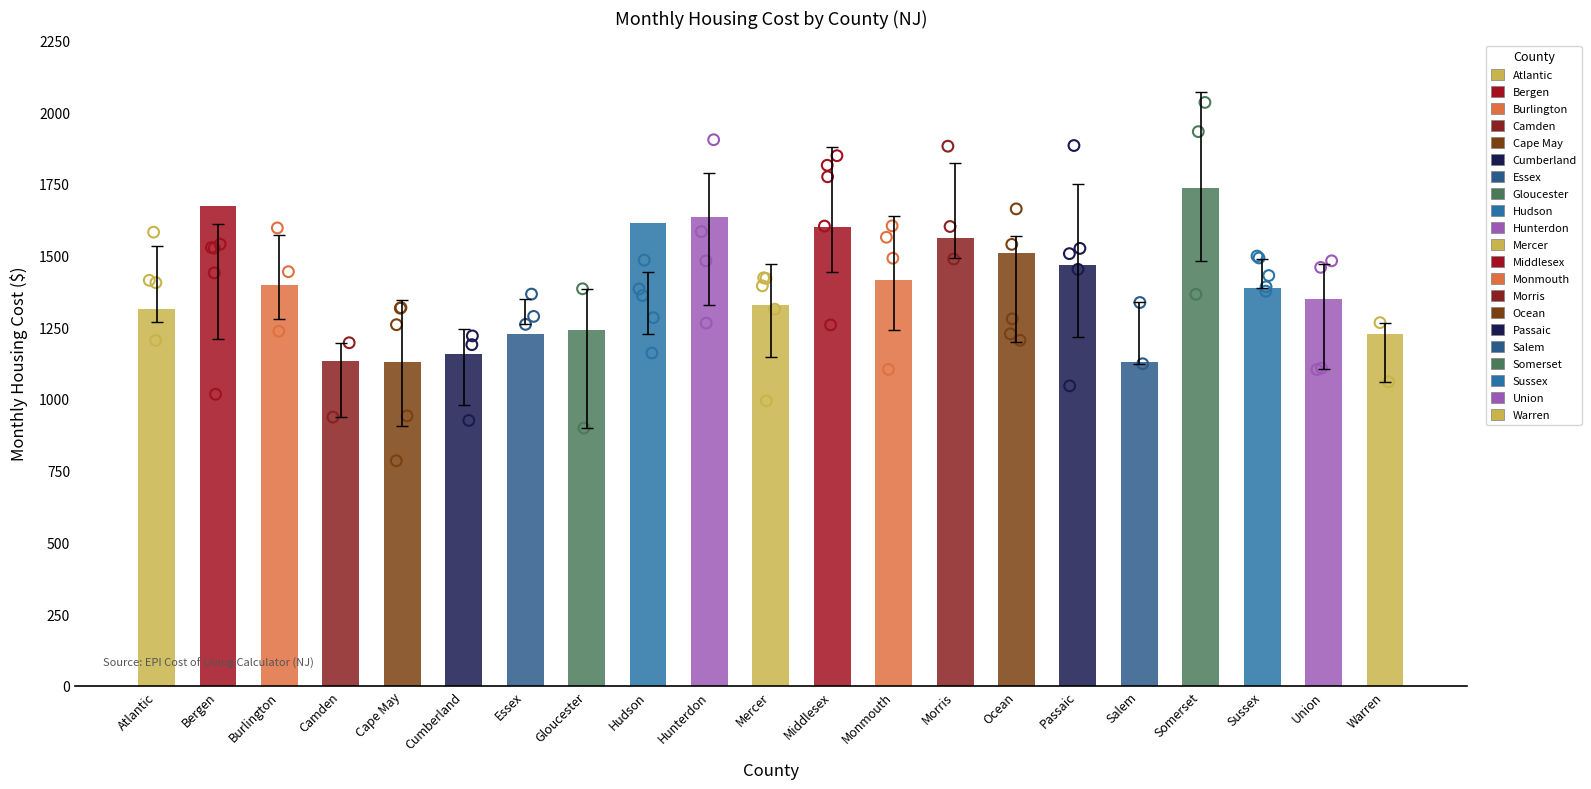

What is the change in value from Middlesex to Morris?

-38